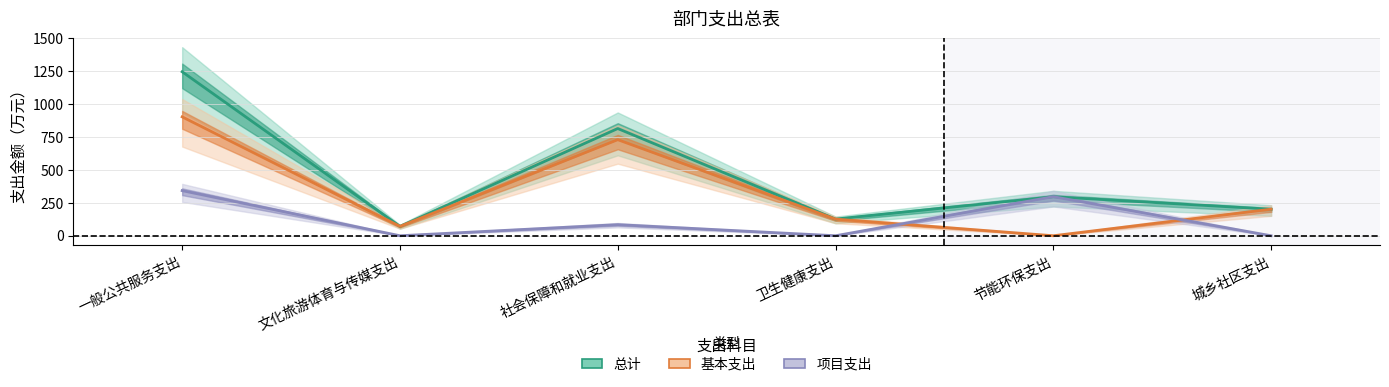

Count the number of data series in this chart.

3